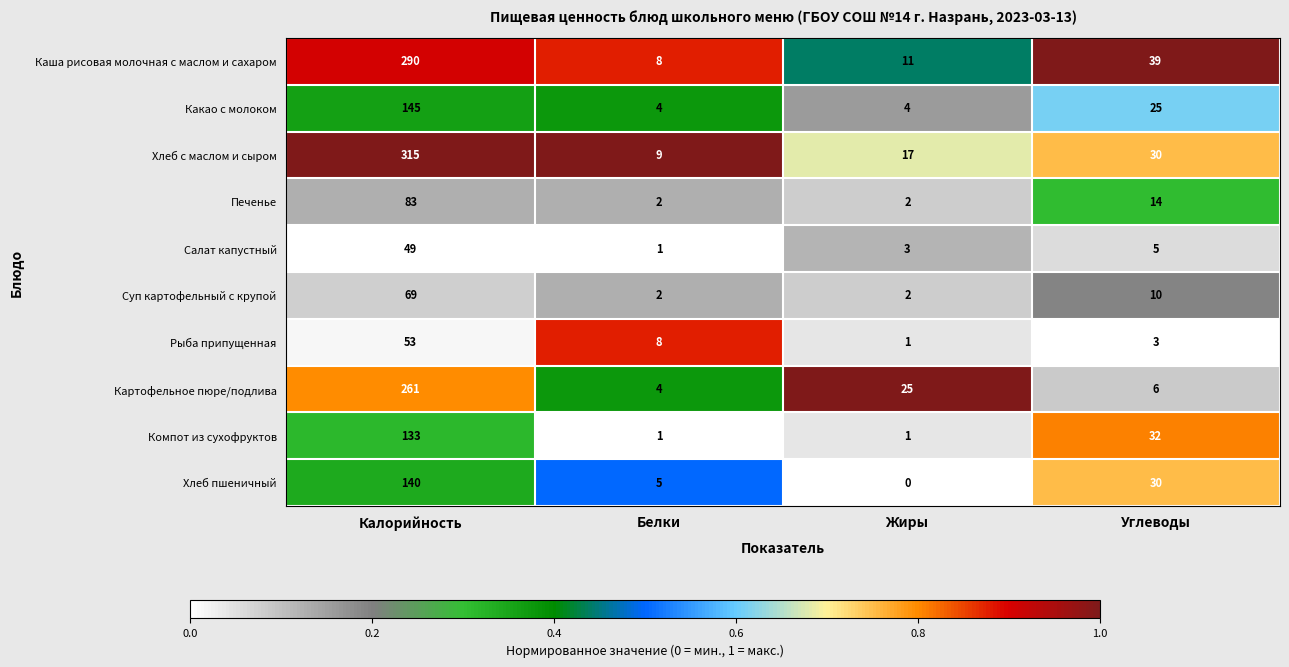

What is the spread (max minus min) of values at Белки?

8